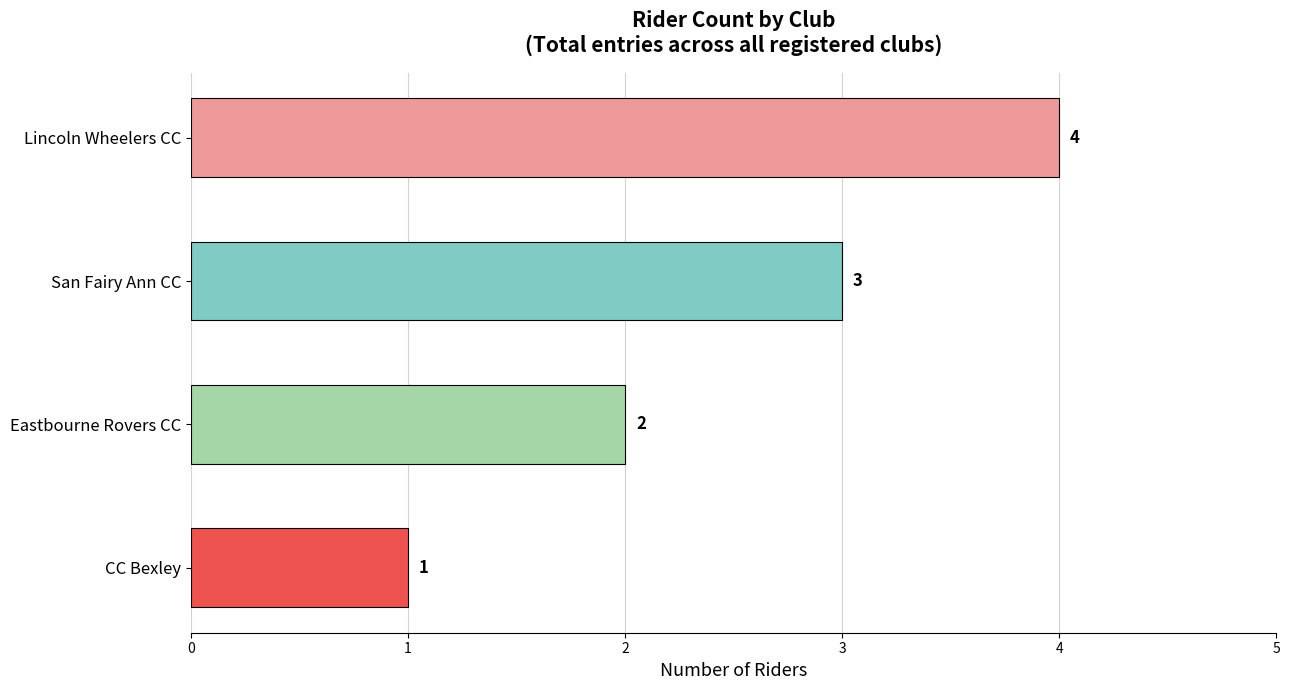

What is the sum of all values?

10